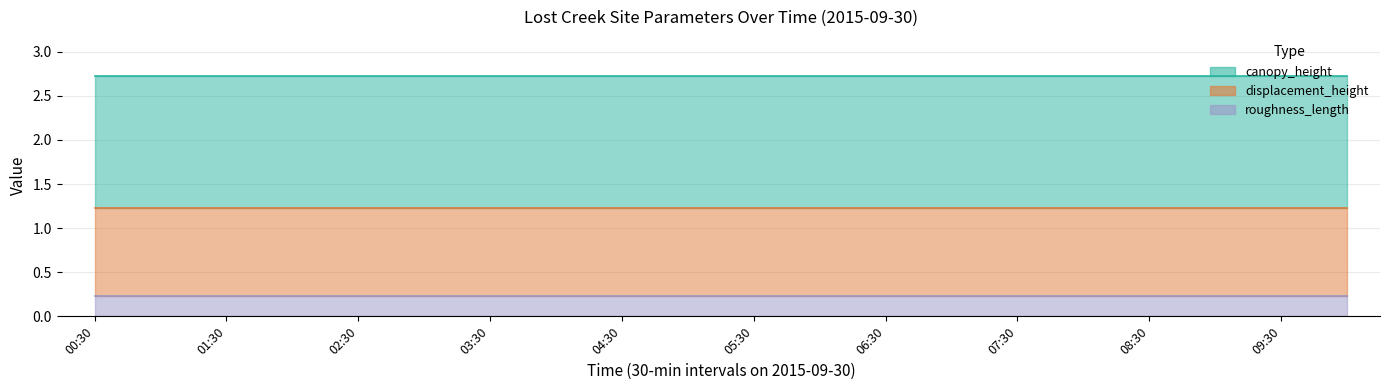

At which category does the chart reach its peak across all series?

00:30